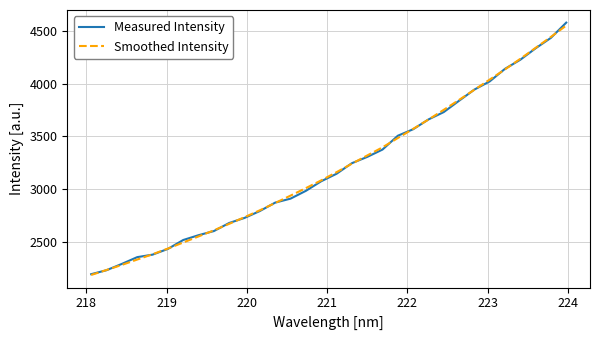

Which series has the largest range (max minus min)?

Measured Intensity